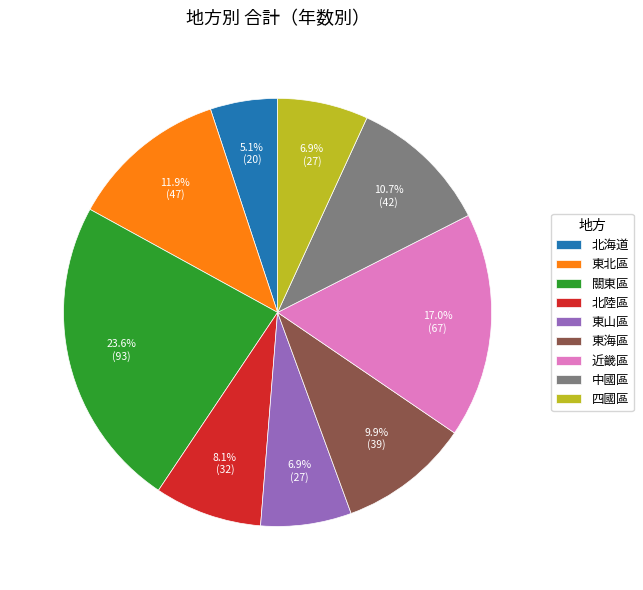

True or false: 北海道 accounts for 10% of the total.

False